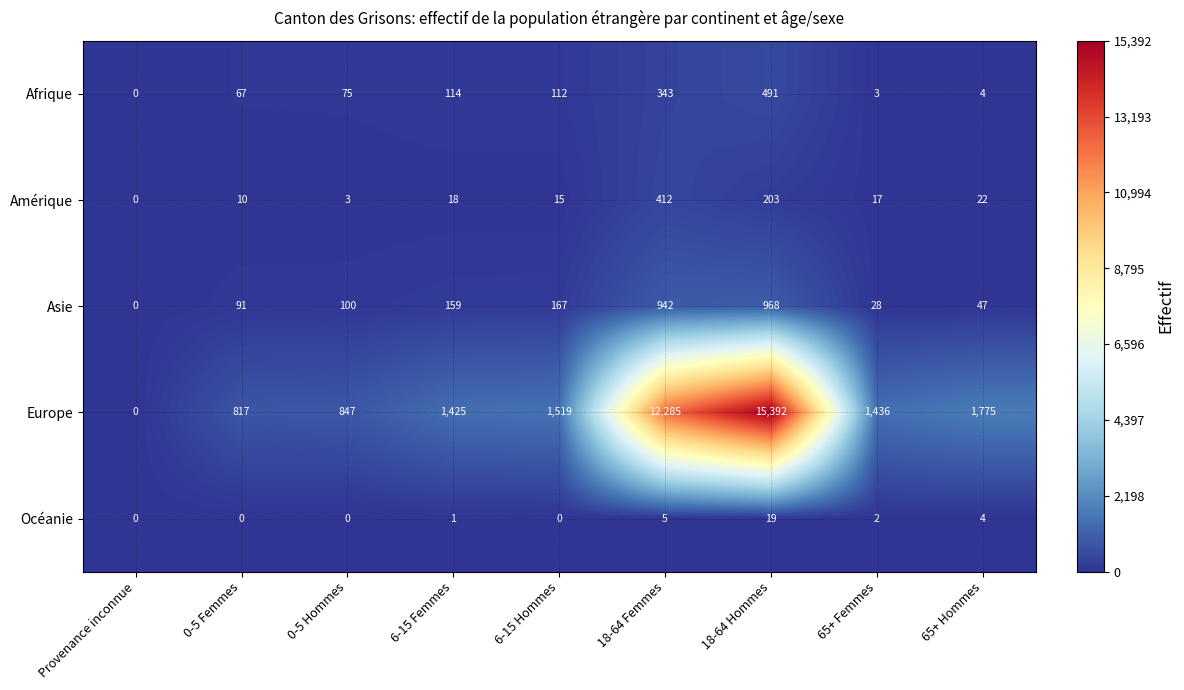

How many distinct data groups are displayed?

5